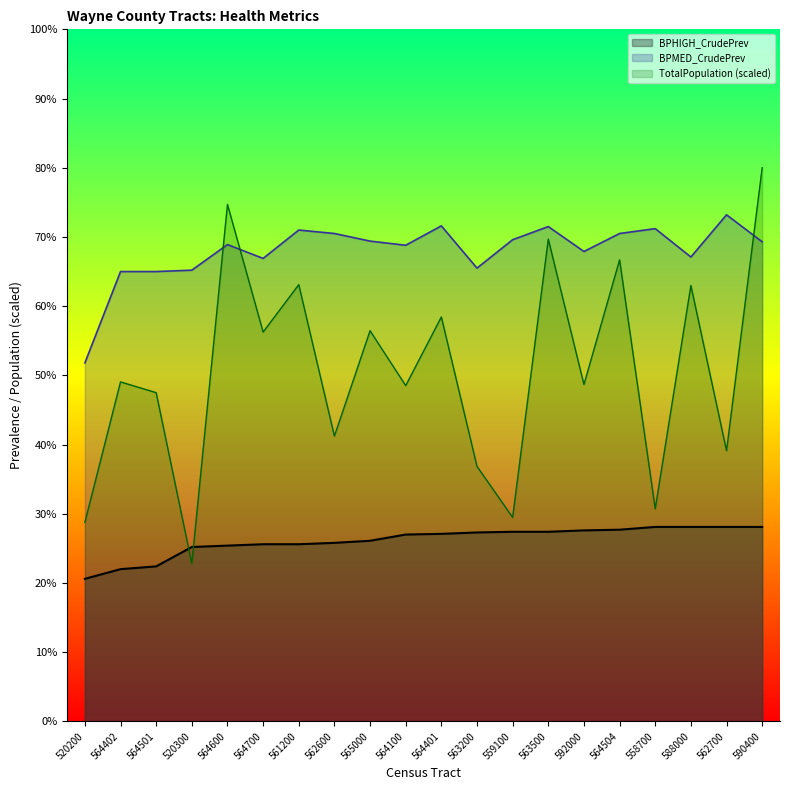

Is it true that BPHIGH_CrudePrev equals 25.6 at 564700?

True